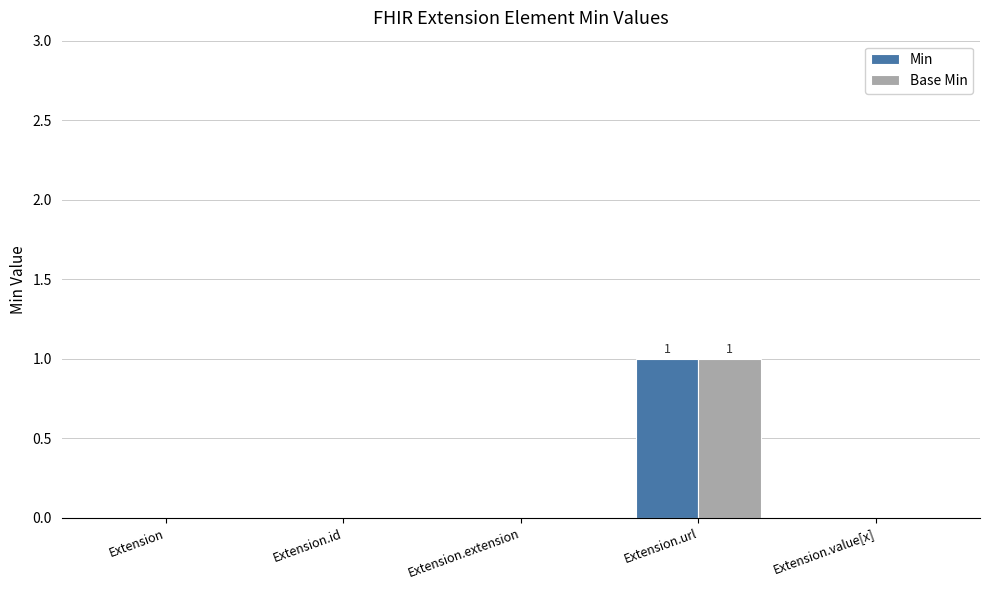

At which category is the sum across all series the highest?

Extension.url